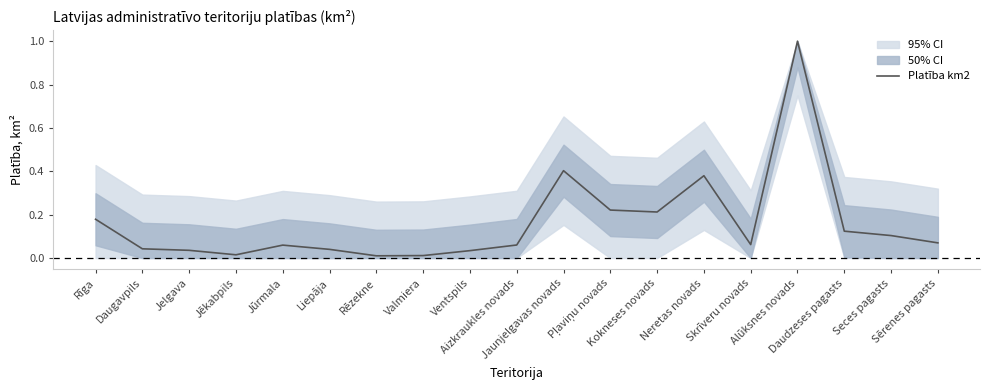

Where is the first local maximum?

Jūrmala